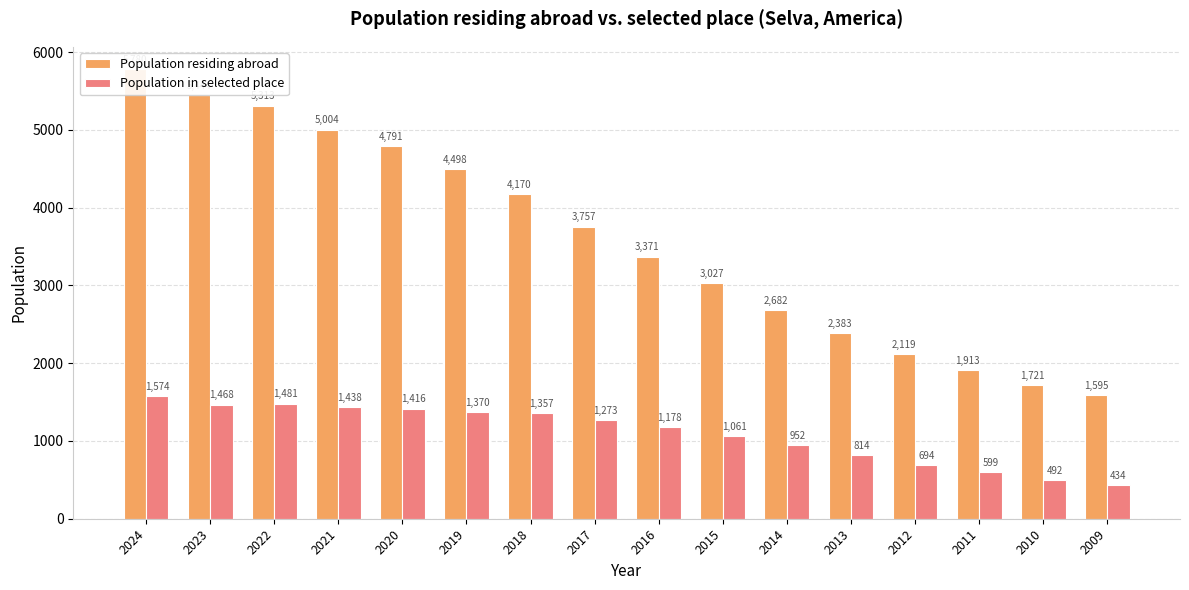

The Population in selected place series shows 214 at 2009. True or false?

False